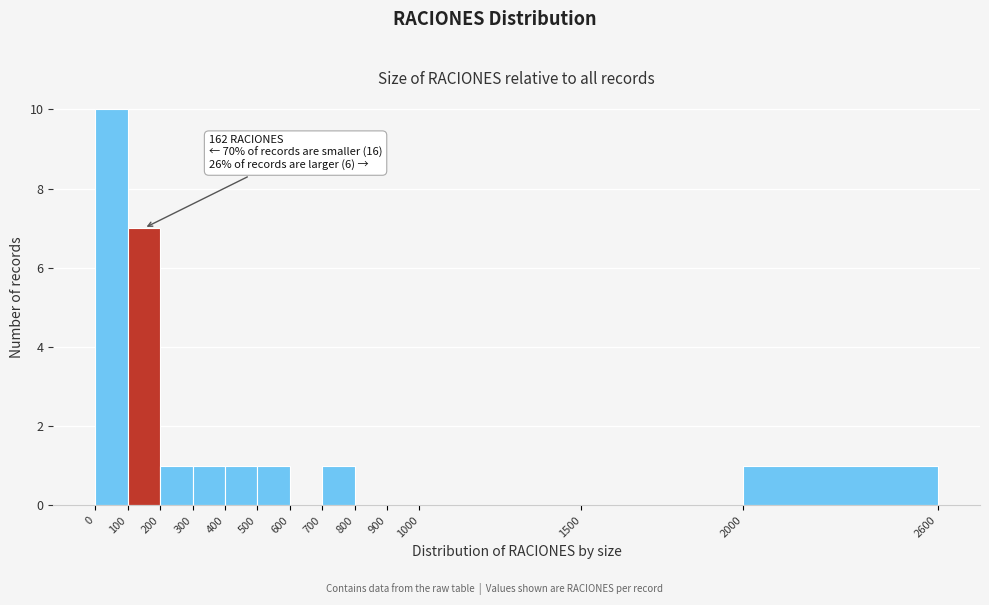

Over which range of the x-axis is the bar tallest?

0 to 100